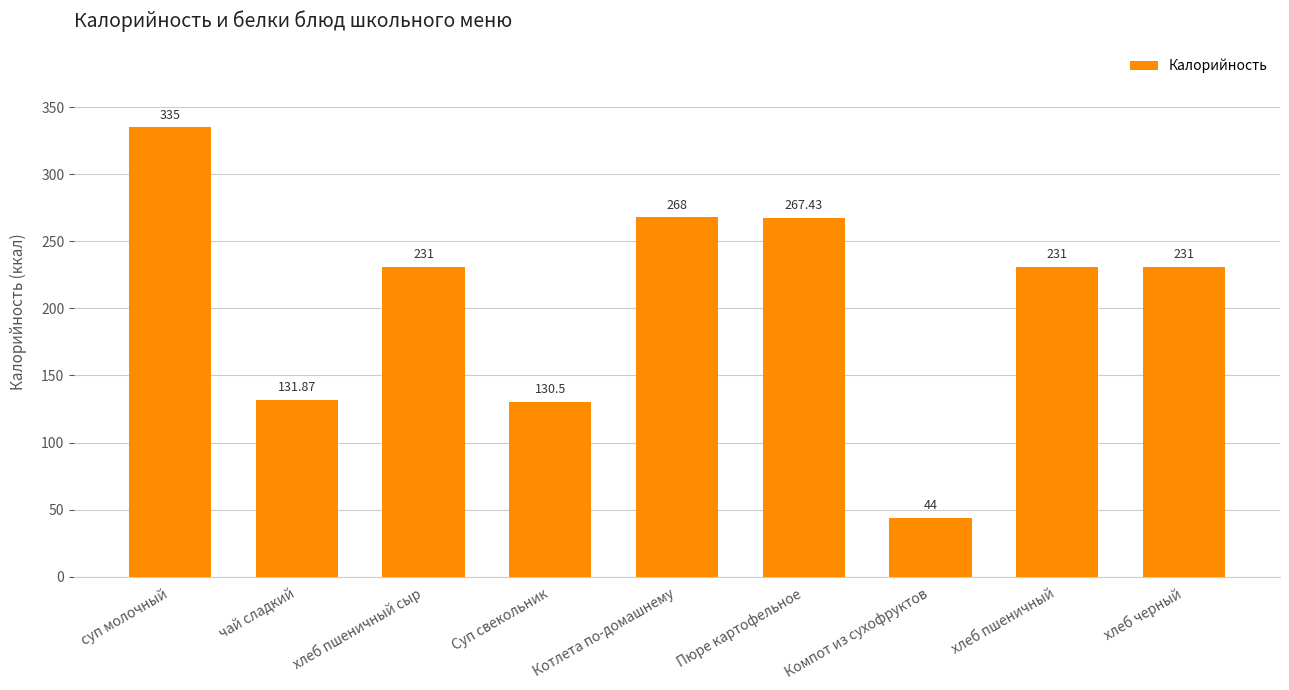

What is the approximate value at Суп свекольник?

130.5